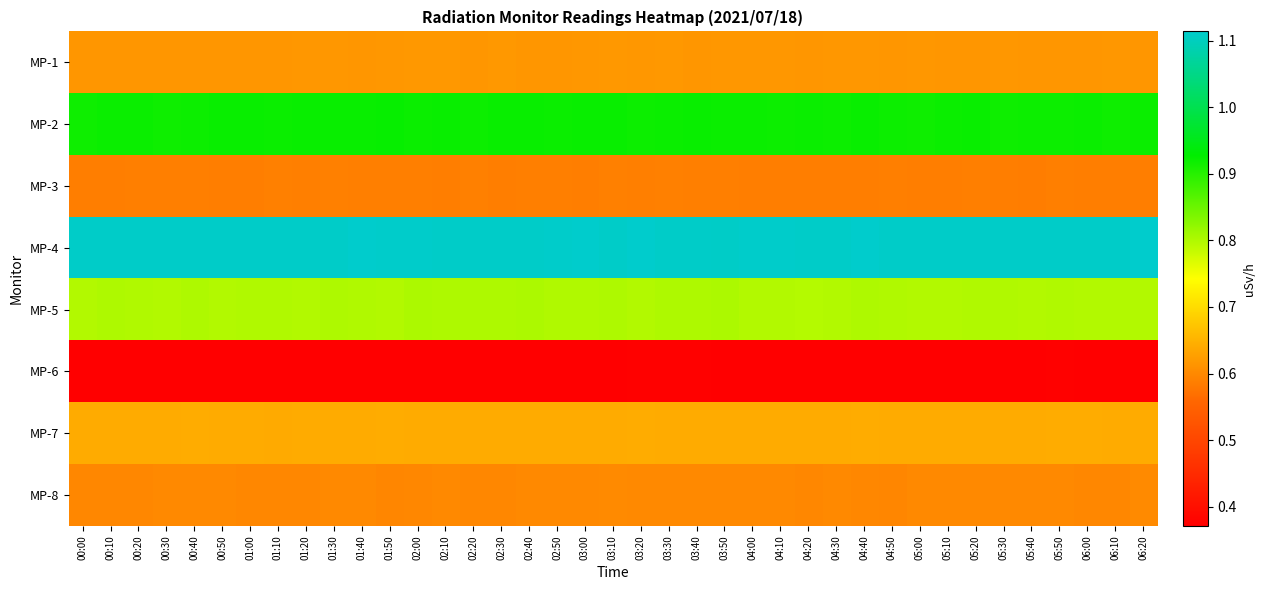

List the series in order of their peak value, highest first.

MP-4, MP-2, MP-5, MP-7, MP-1, MP-8, MP-3, MP-6